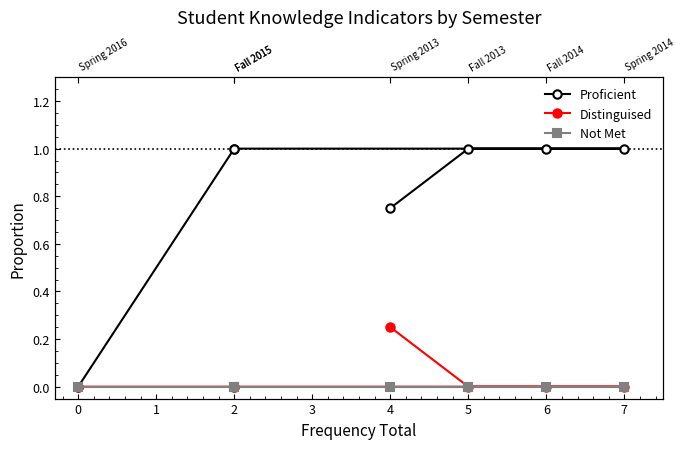

What are all the series names shown in the legend?

Proficient, Distinguised, Not Met